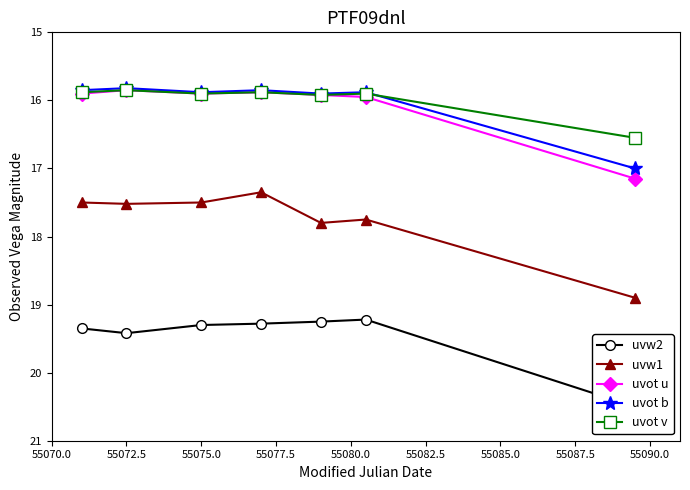

What is the average value of the uvw1 series?

17.8